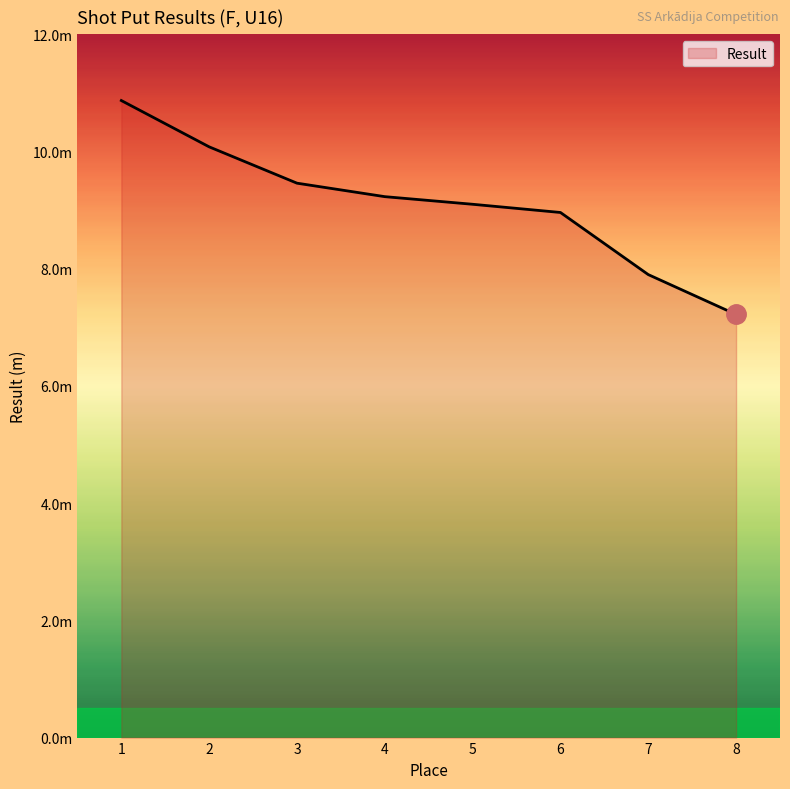

What is the maximum value shown in the chart?

10.9